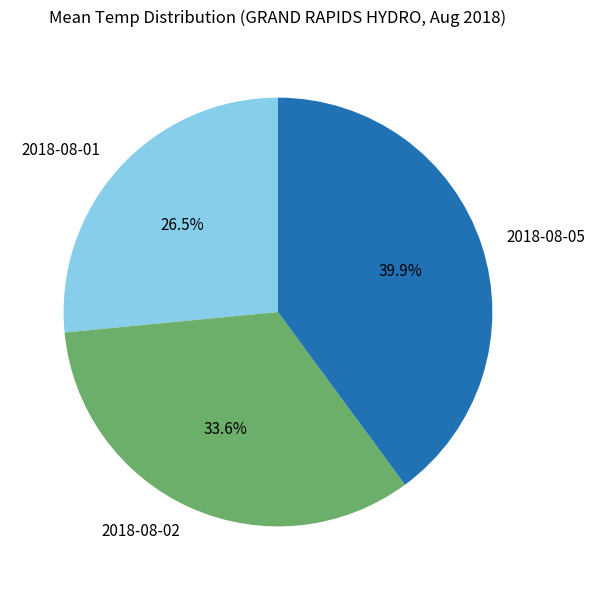

How many slices are in this pie chart?

3